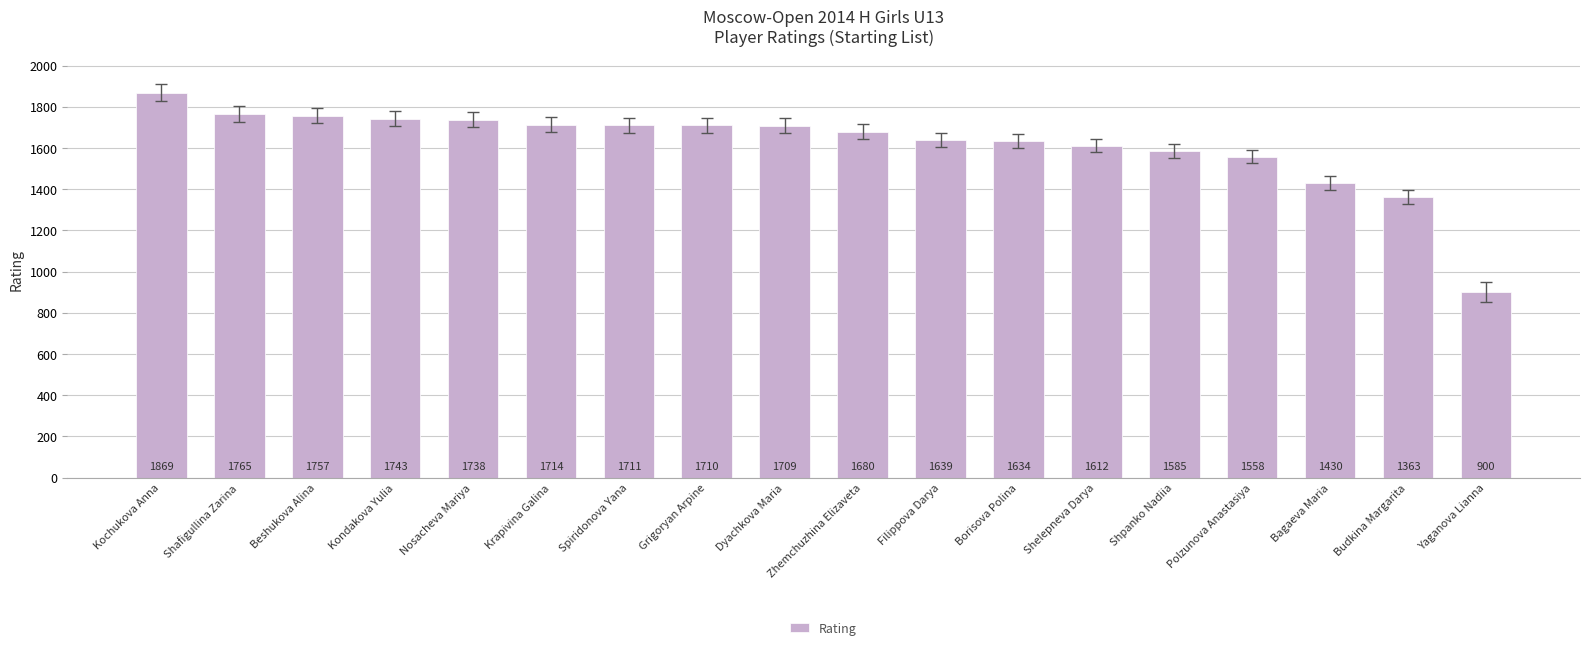

What is the difference between the values at Polzunova Anastasiya and Kondakova Yulia?

185